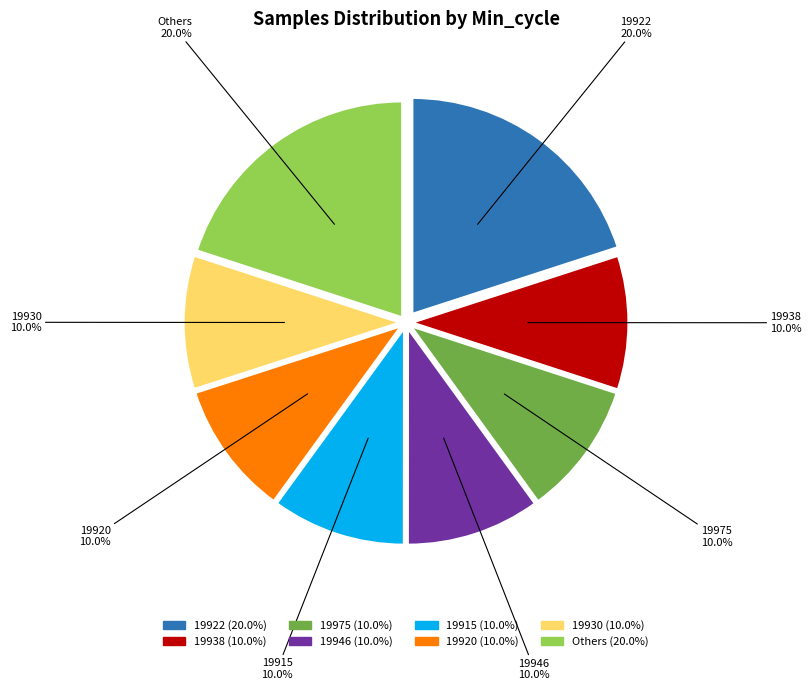

To the nearest percent, what percentage of the pie is 19946?

10%